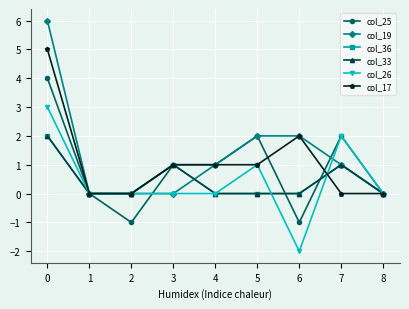

Reading right to left, what are all the values shown in this chart?

col_25: 8=0	7=2	6=-1	5=2	4=1	3=1	2=-1	1=0	0=4
col_19: 8=0	7=1	6=2	5=2	4=1	3=0	2=0	1=0	0=6
col_36: 8=0	7=1	6=0	5=0	4=0	3=1	2=0	1=0	0=2
col_33: 8=0	7=1	6=0	5=0	4=0	3=1	2=0	1=0	0=2
col_26: 8=0	7=2	6=-2	5=1	4=0	3=0	2=0	1=0	0=3
col_17: 8=0	7=0	6=2	5=1	4=1	3=1	2=0	1=0	0=5